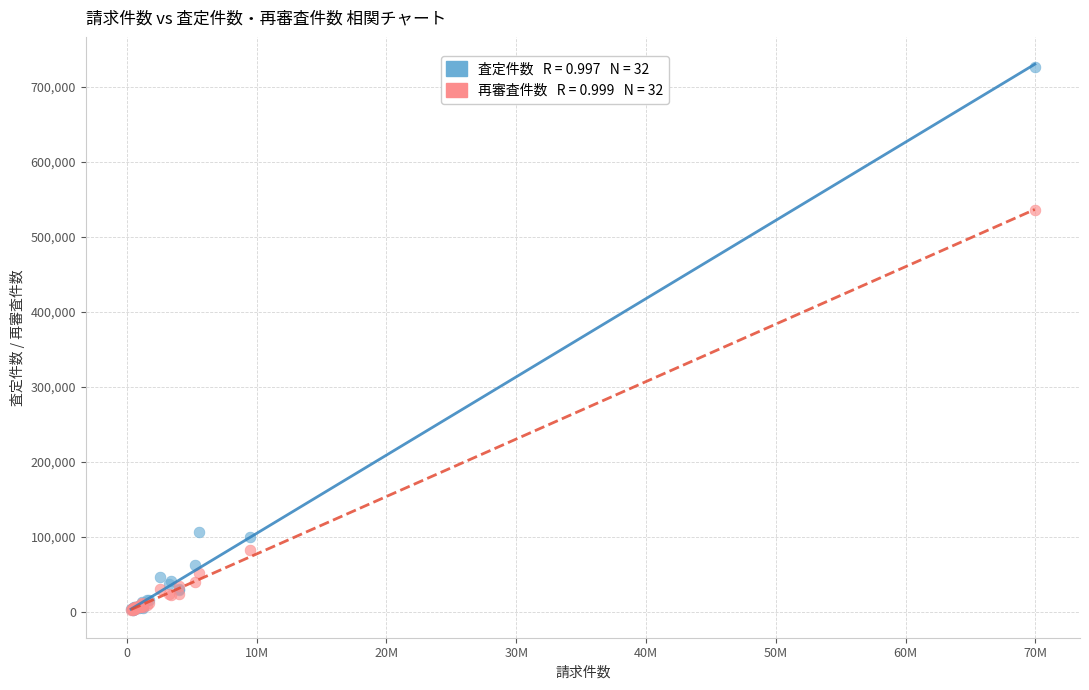

Across all series, what Y value is closest to 364203?

535008